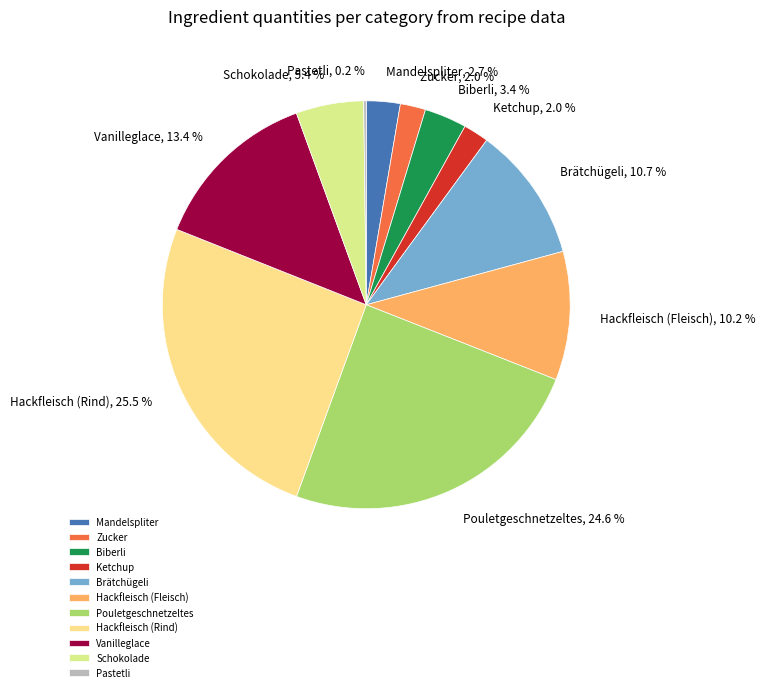

Which slice is the largest?

Hackfleisch (Rind)